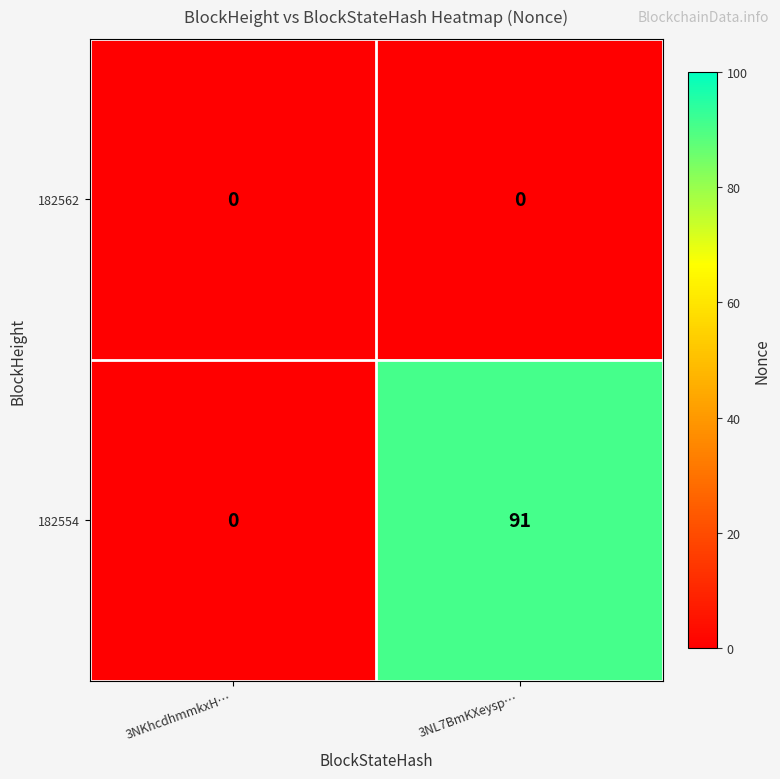

The value of 182554 at 3NKhcdhmmkxH… is 46. True or false?

False